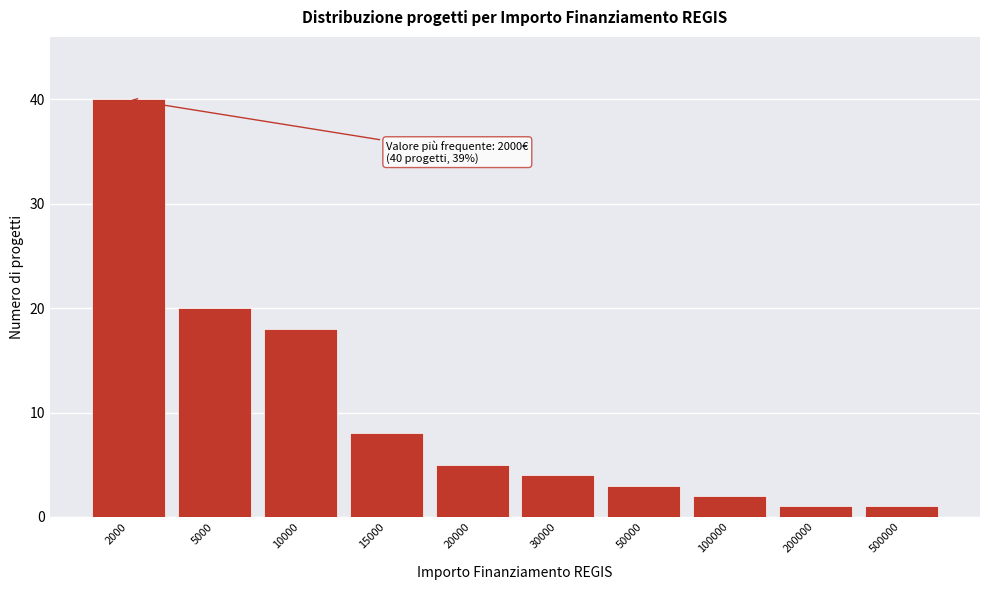

Reading right to left, list all the values displayed in this chart.

1	1	2	3	4	5	8	18	20	40